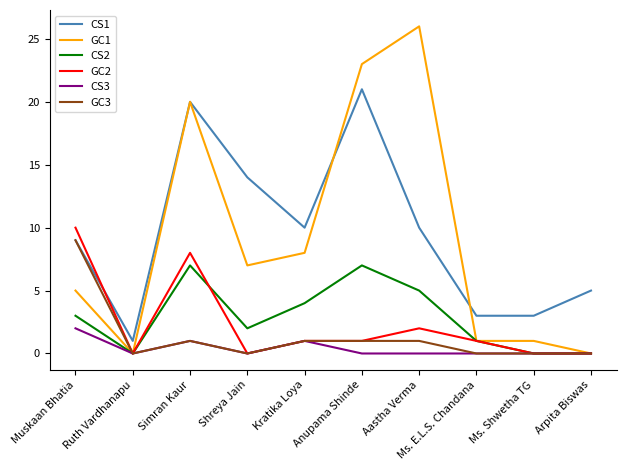

True or false: CS1 has more than 1 interior local peaks.

True